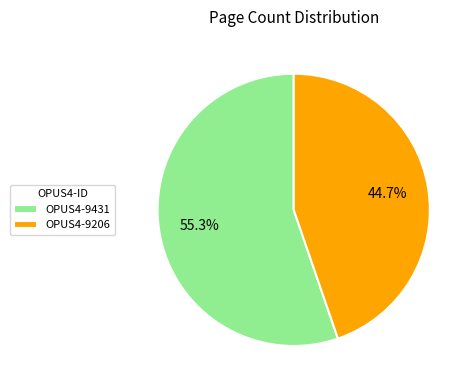

How many slices are in this pie chart?

2